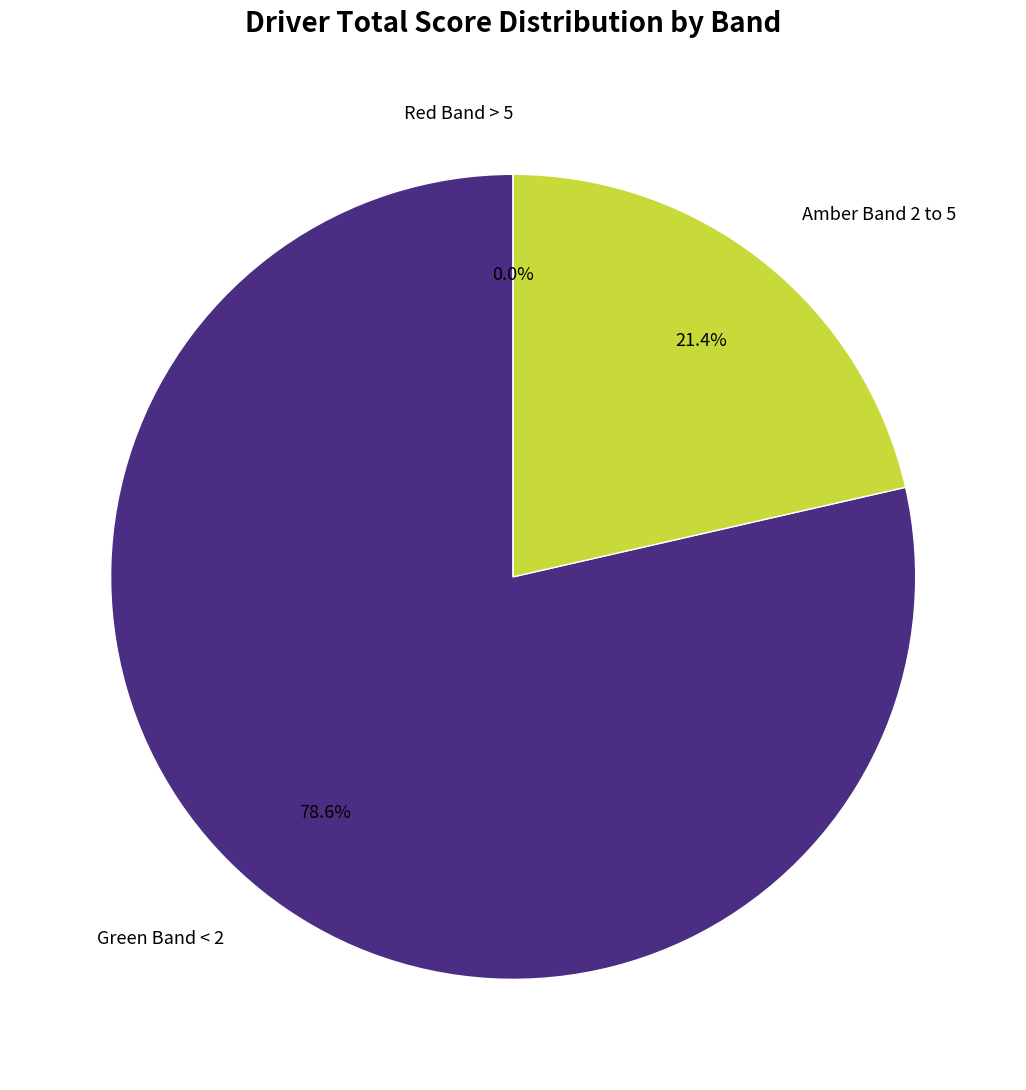

Does any single category account for the majority?

Yes